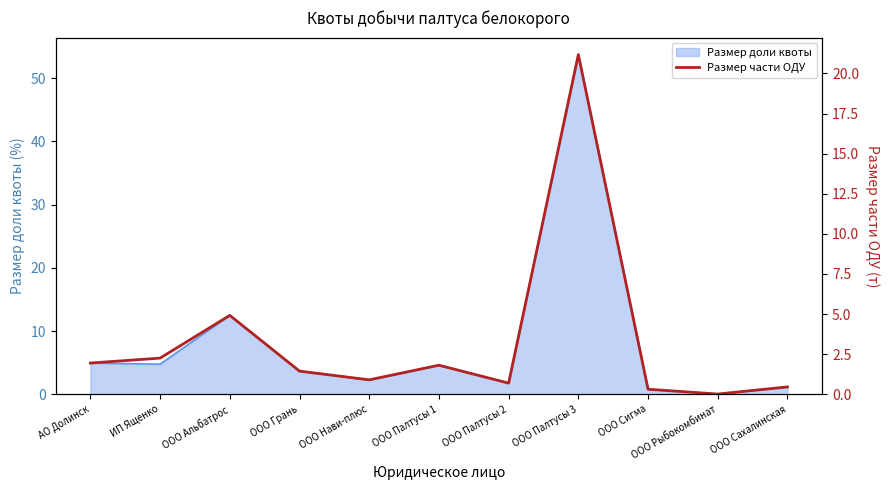

The Размер доли квоты series shows 1.8 at ООО Палтусы 2. True or false?

True